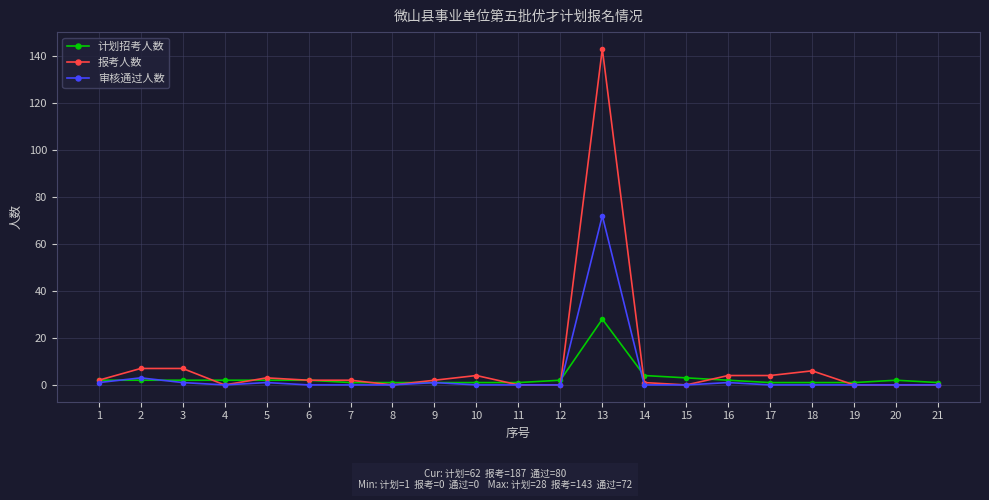

How many data points does each series have?

21